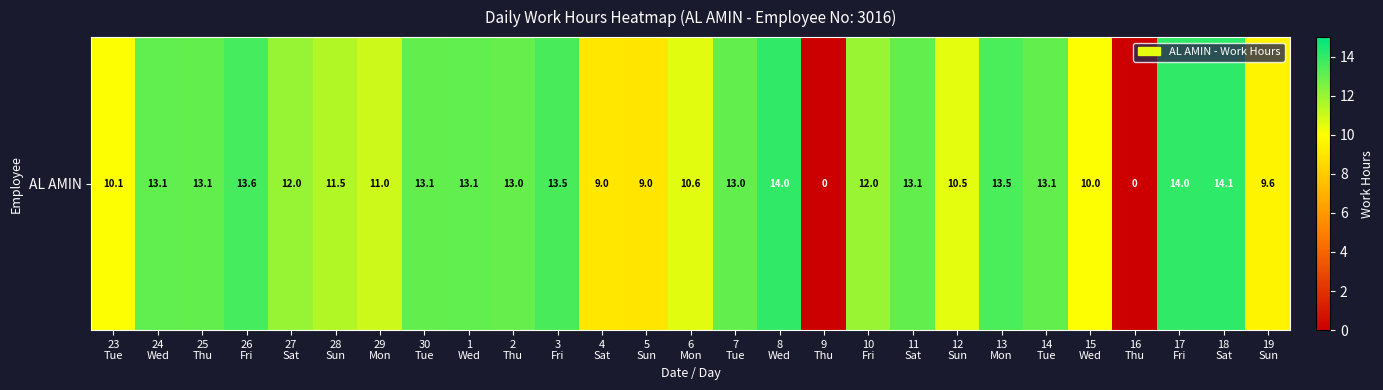

Which has a higher value, 7
Tue or 10
Fri?

7
Tue